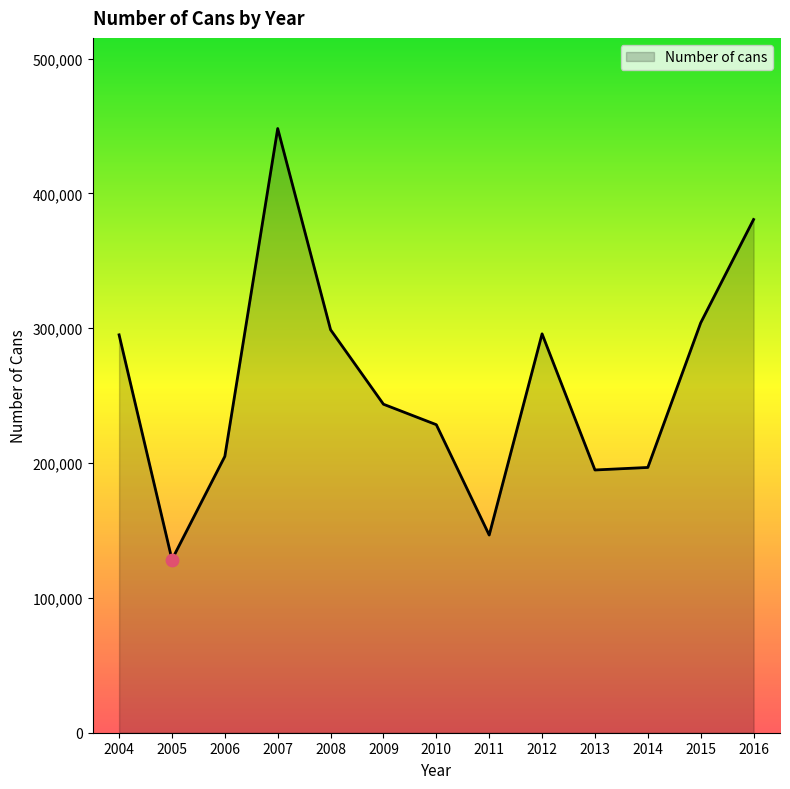

Which has a higher value, 2009 or 2013?

2009